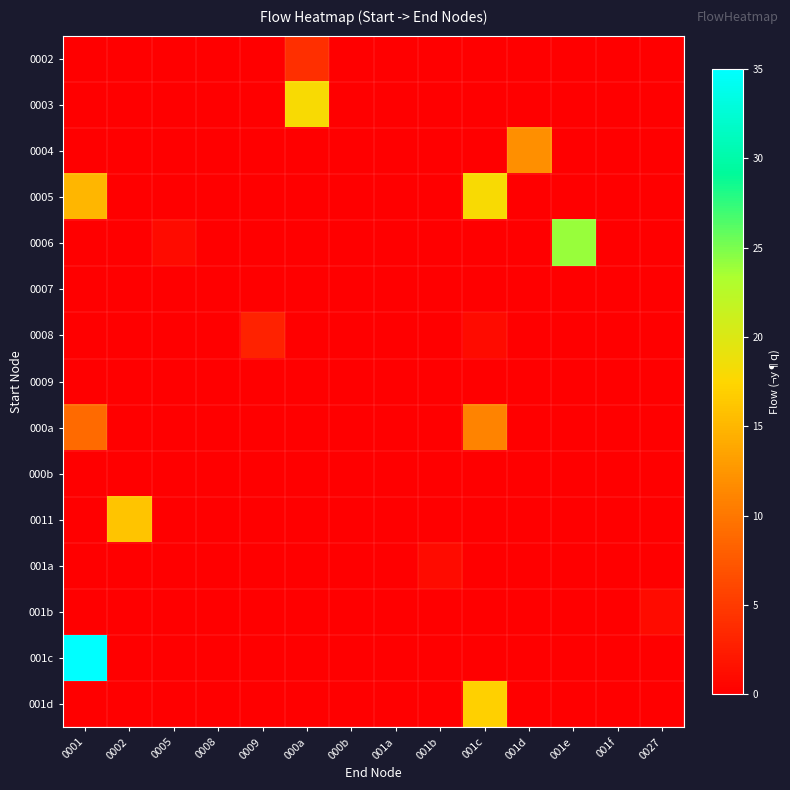

Which series has the widest spread of values?

001c